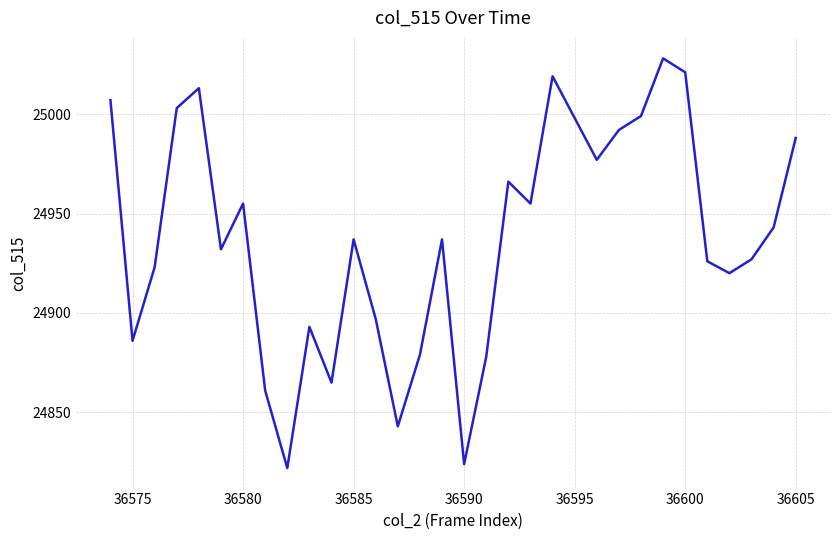

What is the minimum value shown in the chart?

24822